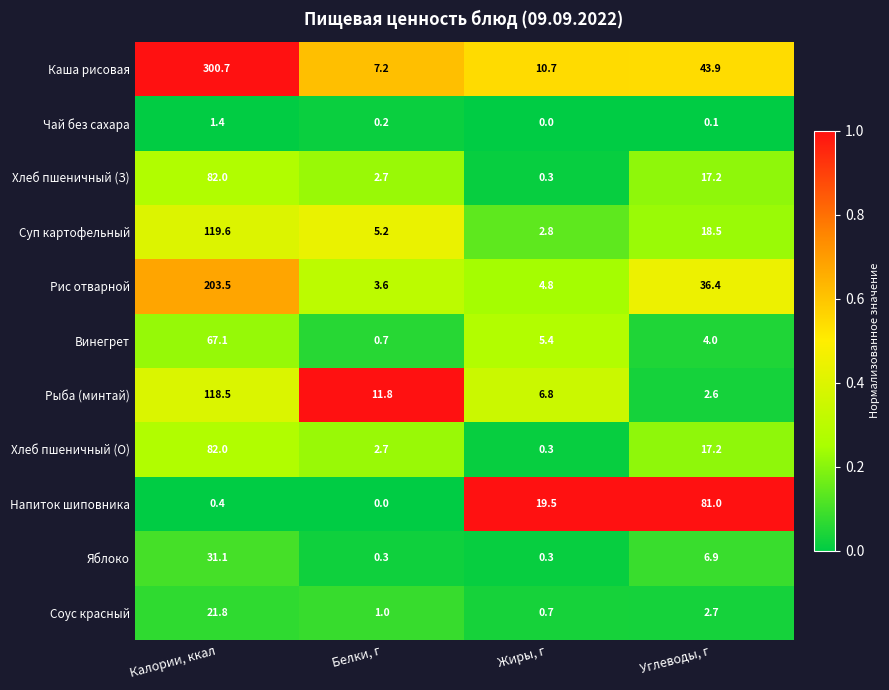

At which label does Винегрет reach its peak?

Калории, ккал